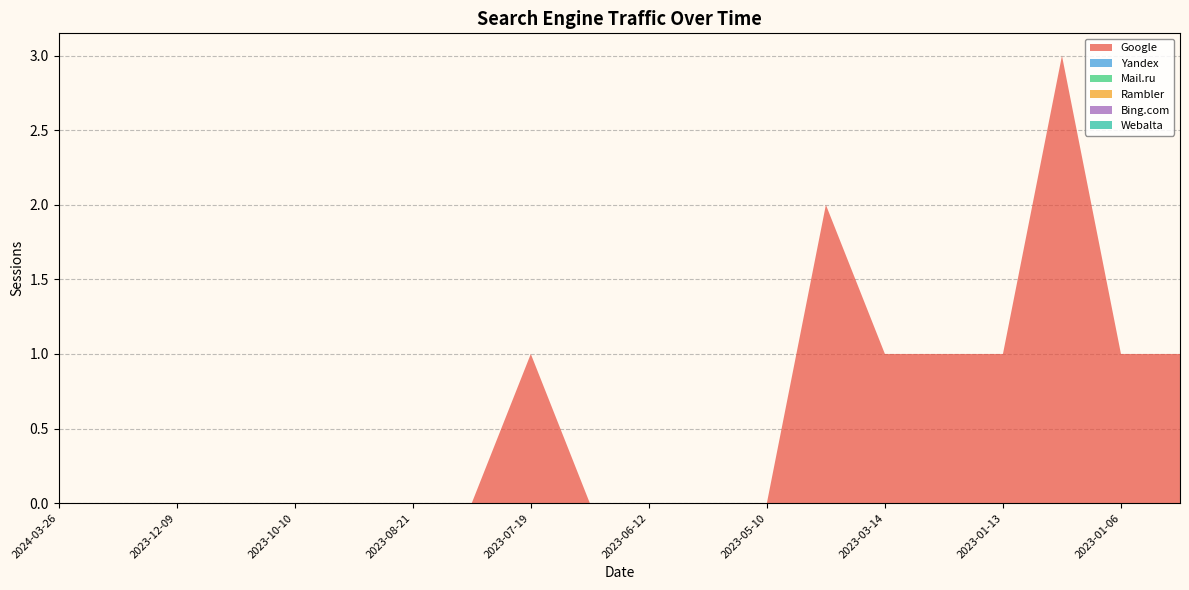

Reading left to right, what are all the values shown in this chart?

Google: 0	0	0	0	0	0	0	0	1	0	0	0	0	2	1	1	1	3	1	1
Yandex: 0	0	0	0	0	0	0	0	0	0	0	0	0	0	0	0	0	0	0	0
Mail.ru: 0	0	0	0	0	0	0	0	0	0	0	0	0	0	0	0	0	0	0	0
Rambler: 0	0	0	0	0	0	0	0	0	0	0	0	0	0	0	0	0	0	0	0
Bing.com: 0	0	0	0	0	0	0	0	0	0	0	0	0	0	0	0	0	0	0	0
Webalta: 0	0	0	0	0	0	0	0	0	0	0	0	0	0	0	0	0	0	0	0